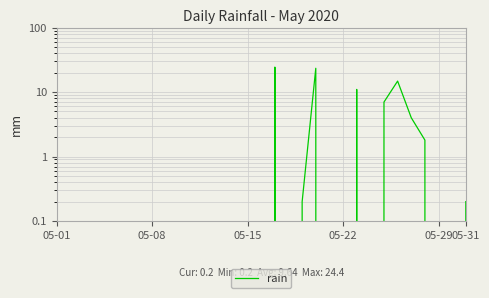

True or false: the data has more than 0 interior local peaks.

True